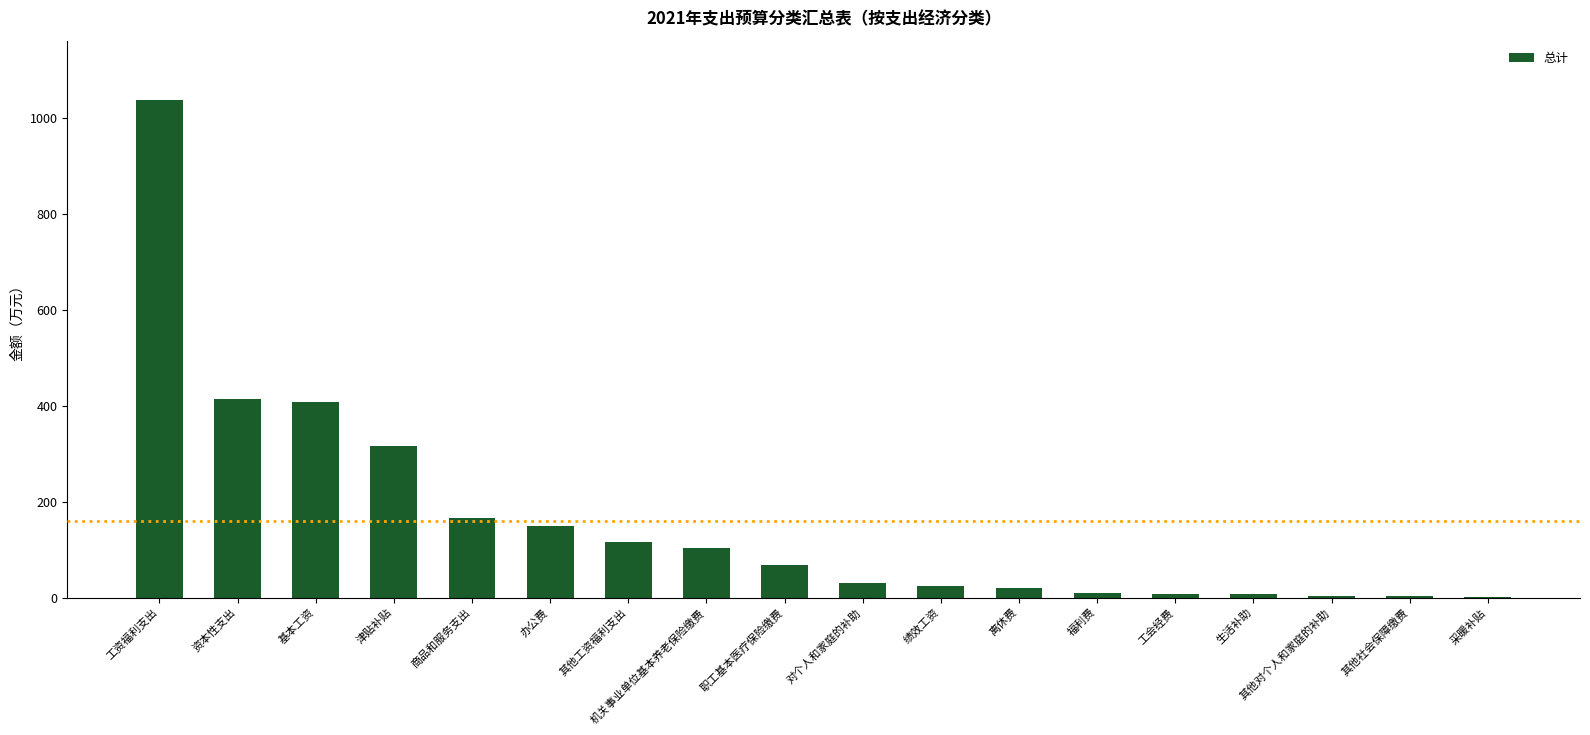

The value at 工资福利支出 is 612.5. True or false?

False